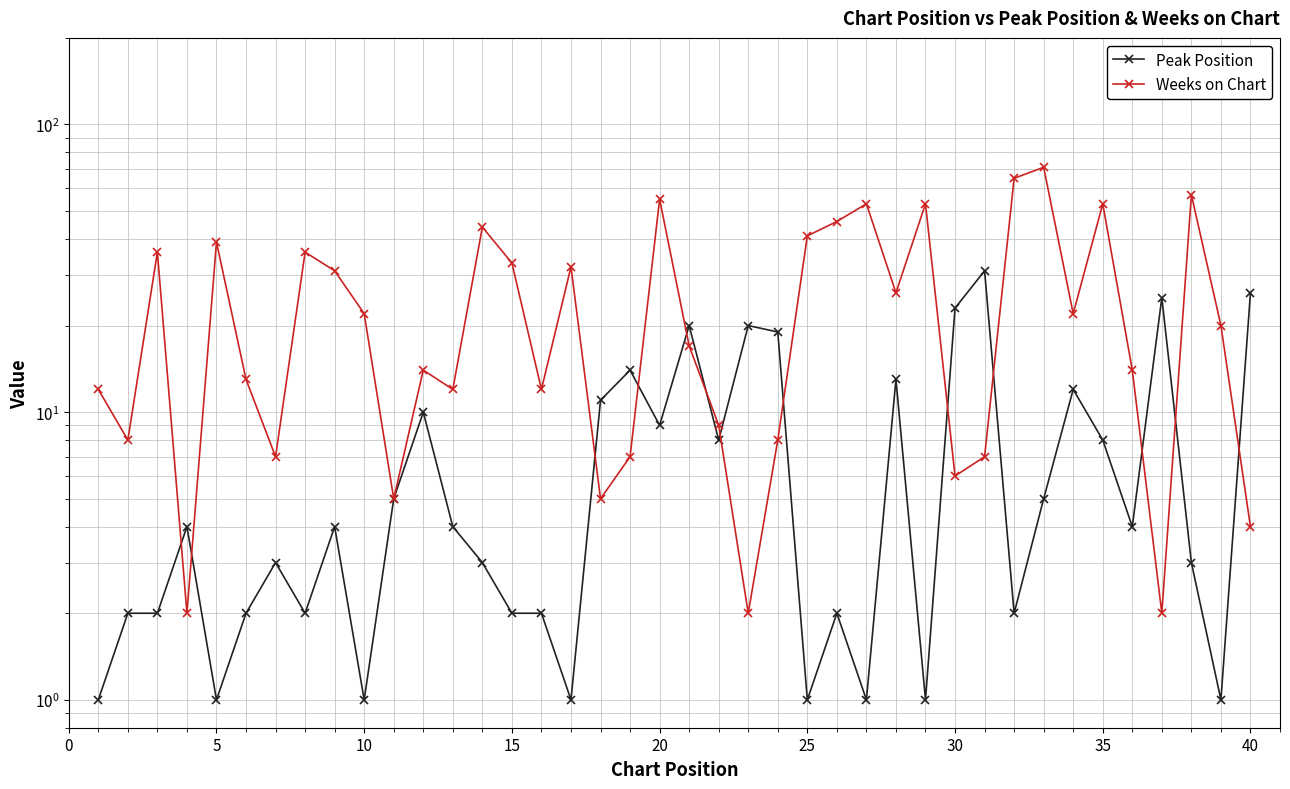

Reading right to left, extract all data points from this chart.

Peak Position: 26	1	3	25	4	8	12	5	2	31	23	1	13	1	2	1	19	20	8	20	9	14	11	1	2	2	3	4	10	5	1	4	2	3	2	1	4	2	2	1
Weeks on Chart: 4	20	57	2	14	53	22	71	65	7	6	53	26	53	46	41	8	2	9	17	55	7	5	32	12	33	44	12	14	5	22	31	36	7	13	39	2	36	8	12